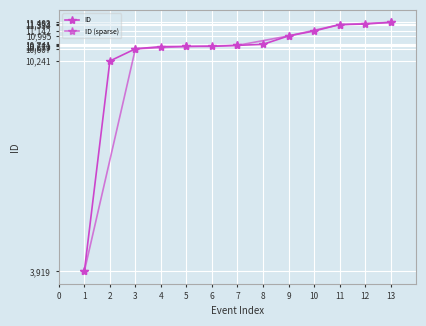

How many data points are less than 10711?

6